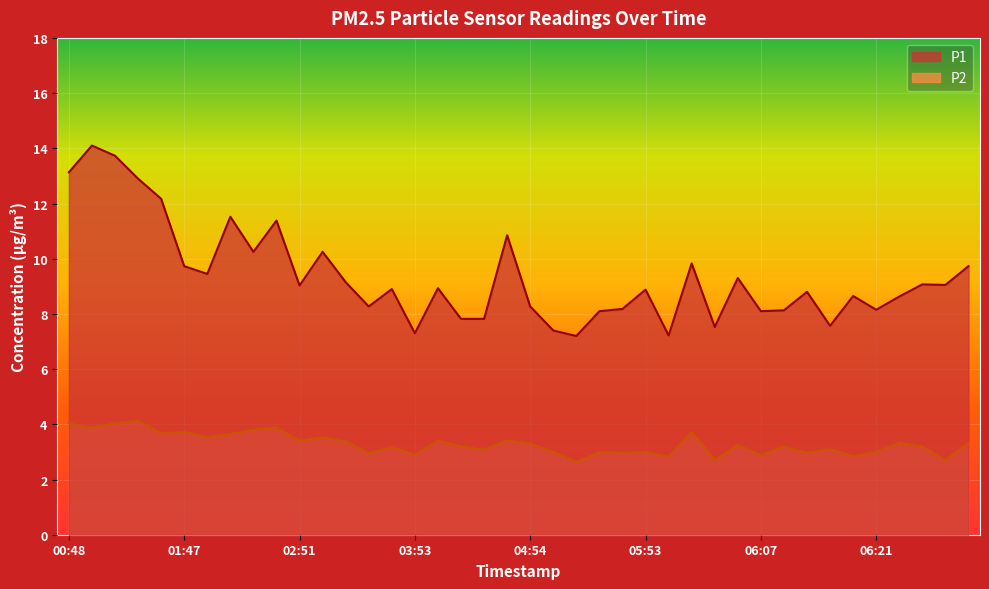

Where is the first local minimum for P2?

00:50